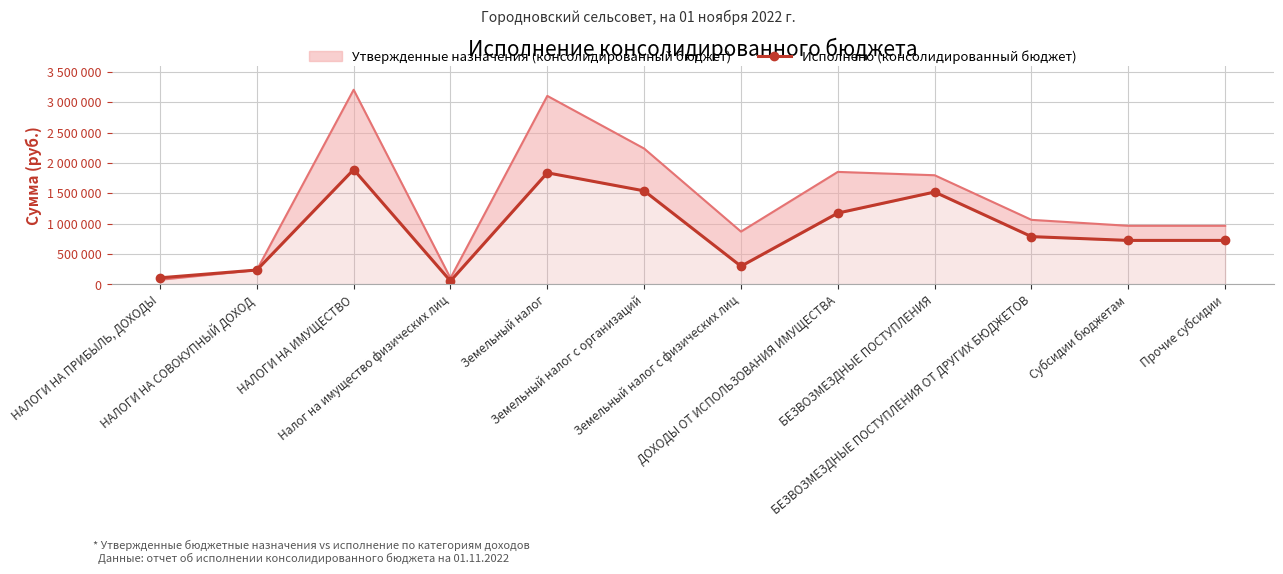

Reading left to right, extract all data points from this chart.

106344.4	234822.2	1890138.7	53361.6	1836777.1	1539257.4	297519.7	1173214.0	1520165.8	785165.8	722631.0	722631.0